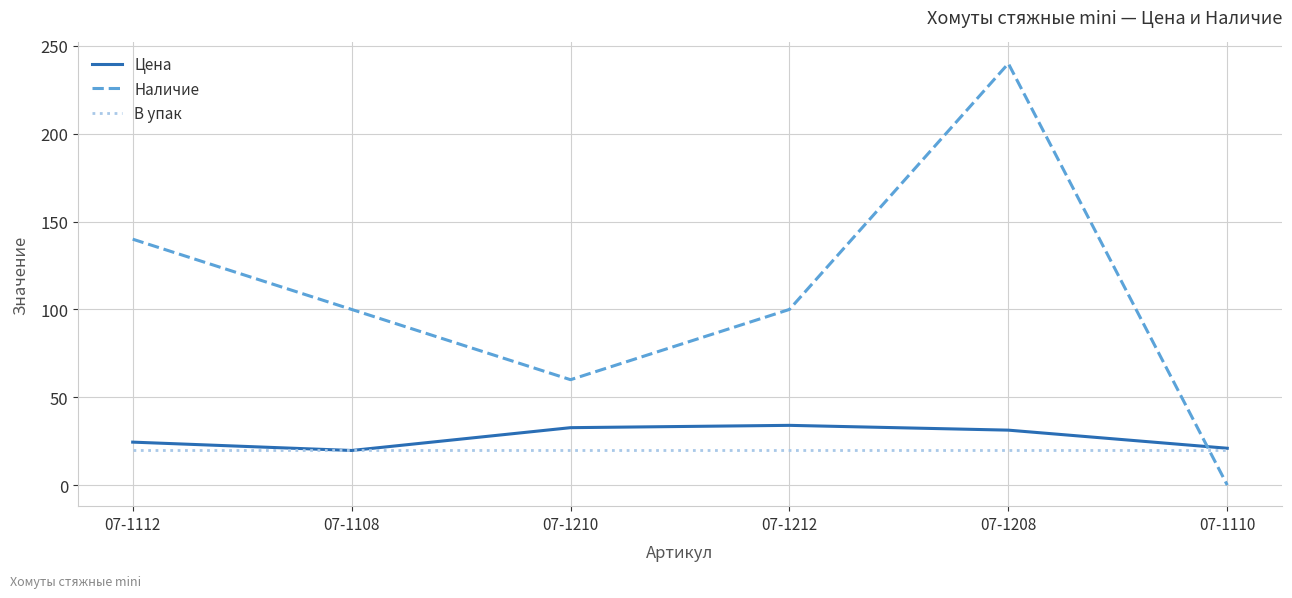

True or false: Цена has a value of 31.3 at 07-1208.

True